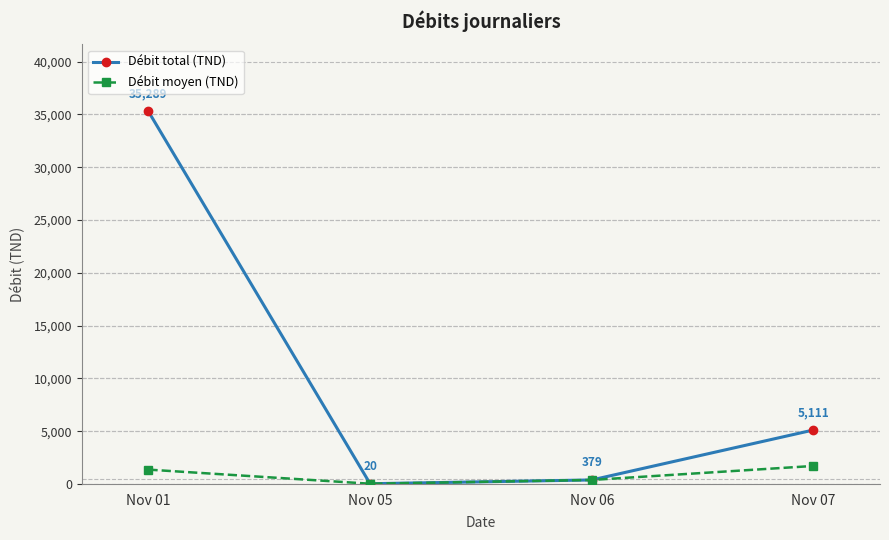

What is the approximate value of Débit moyen (TND) at Nov 05?

20.4